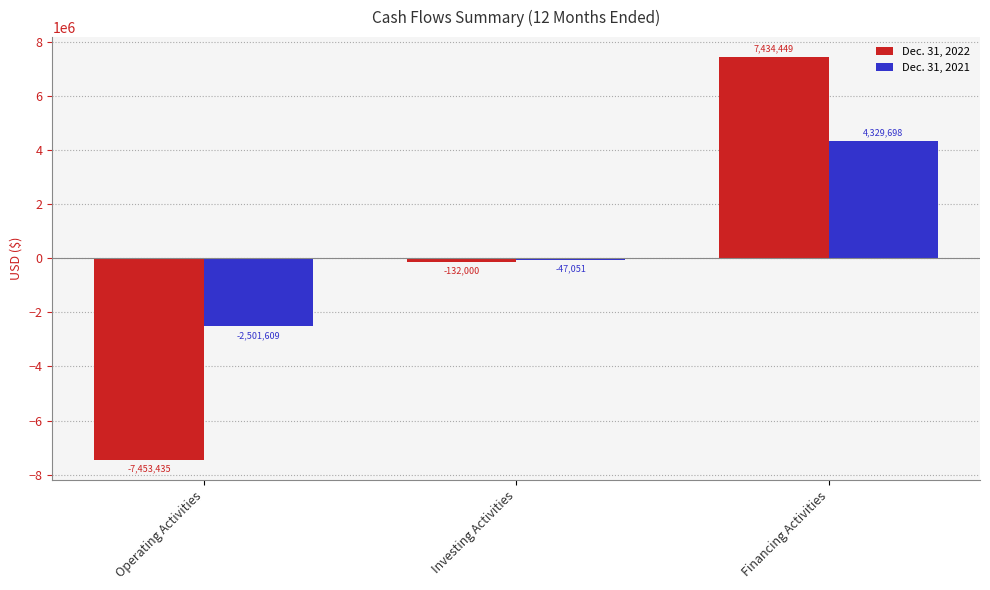

What is the sum of the Dec. 31, 2021 values at Investing Activities and Financing Activities?

4282647